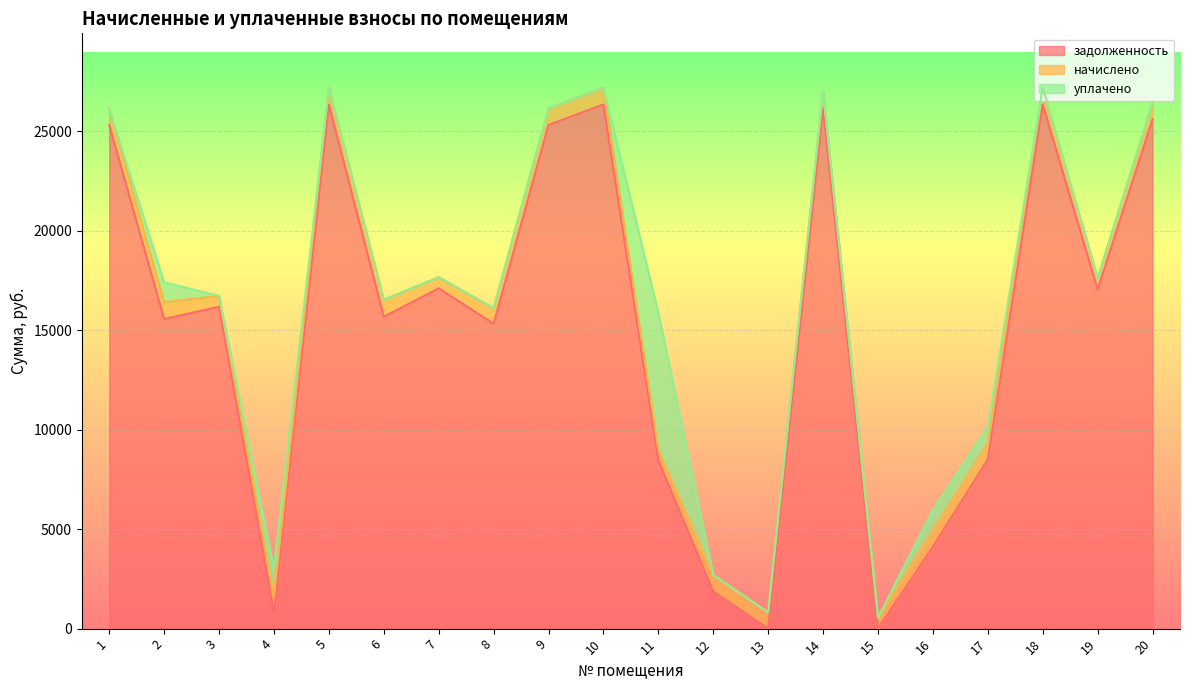

True or false: начислено has a value of 1328.3 at 13.

False